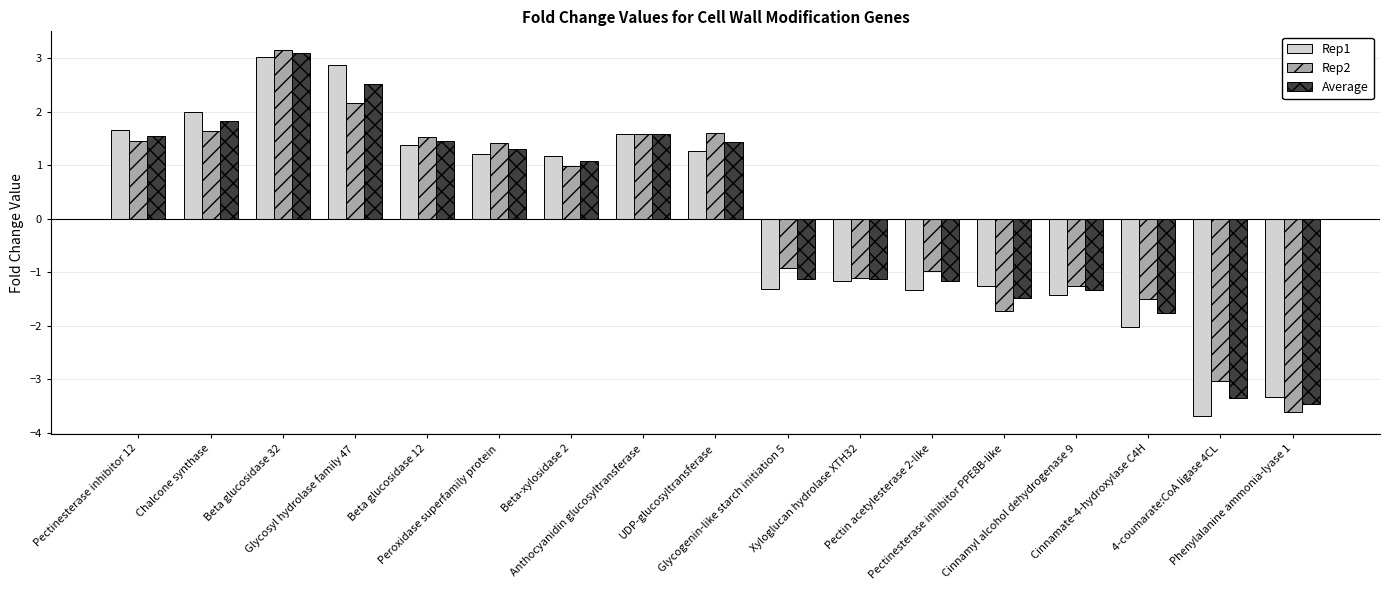

How many data points in Average are less than 1?

8